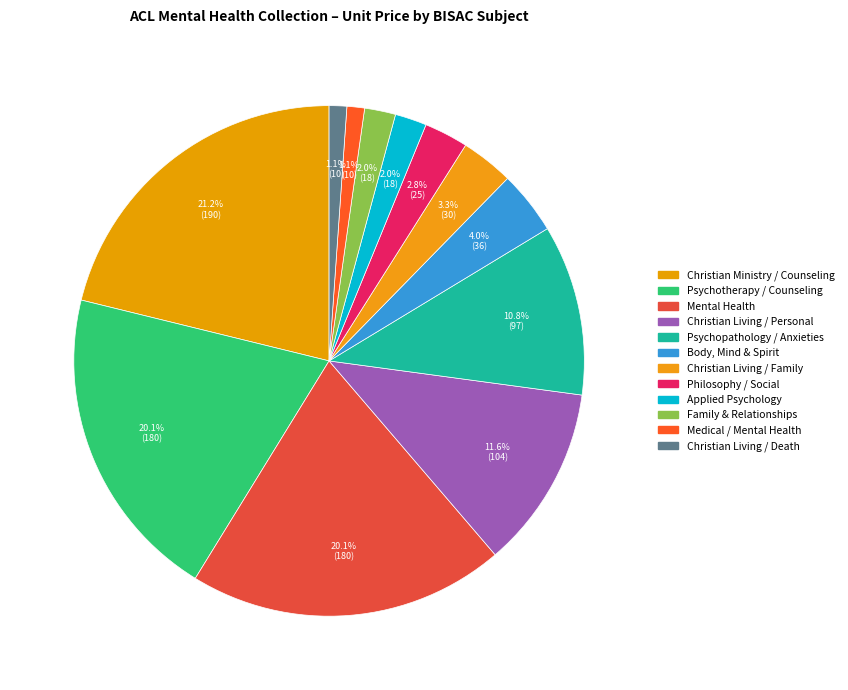

Is there any slice that represents more than half of the pie?

No